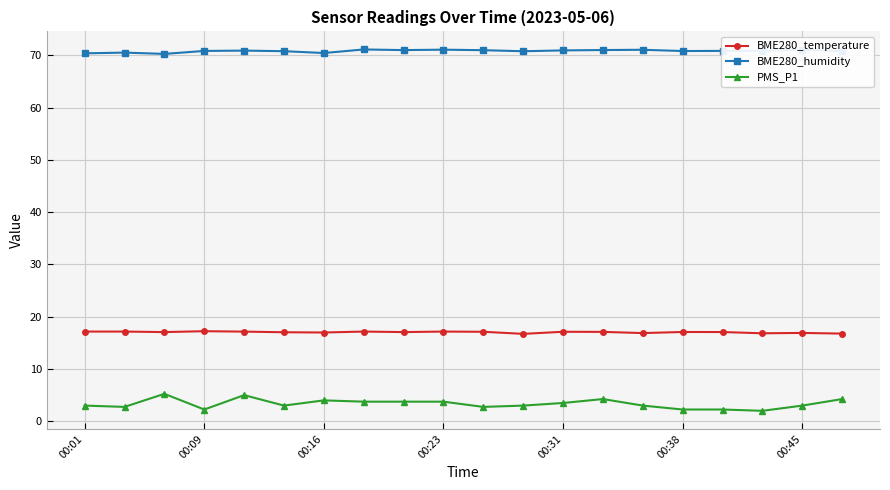

How many series are shown in this chart?

3